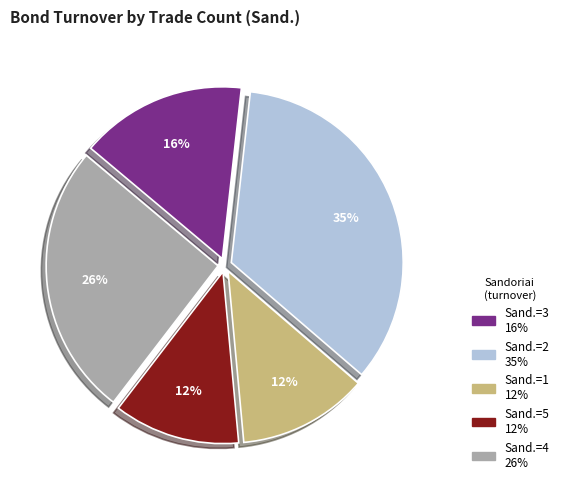

Is there any slice that represents more than half of the pie?

No